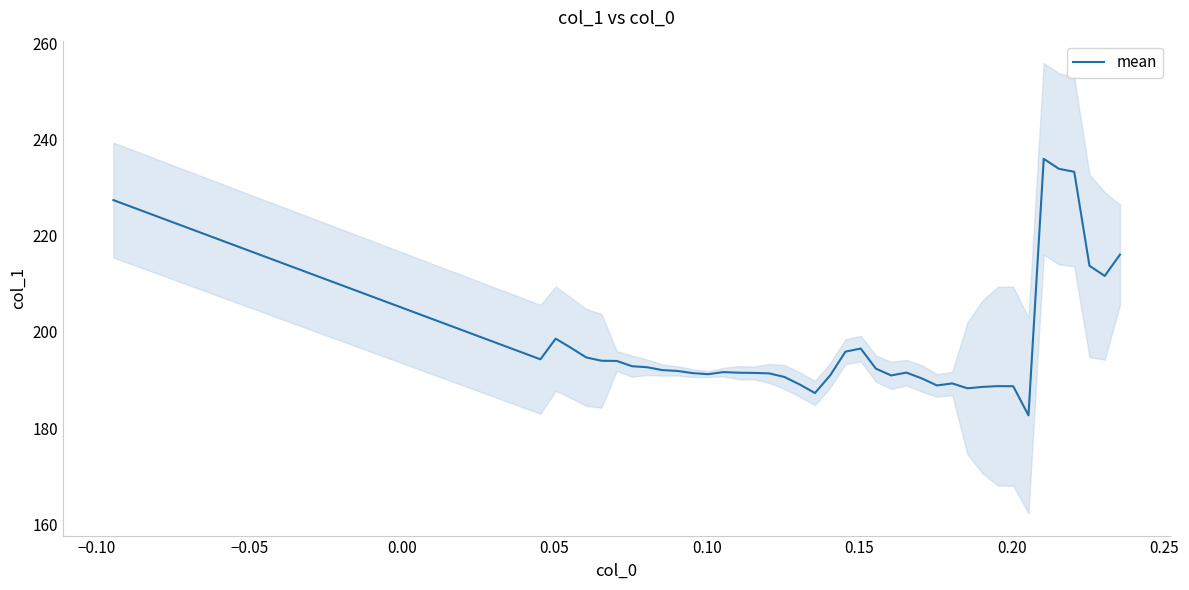

What is the minimum value for mean?

182.6